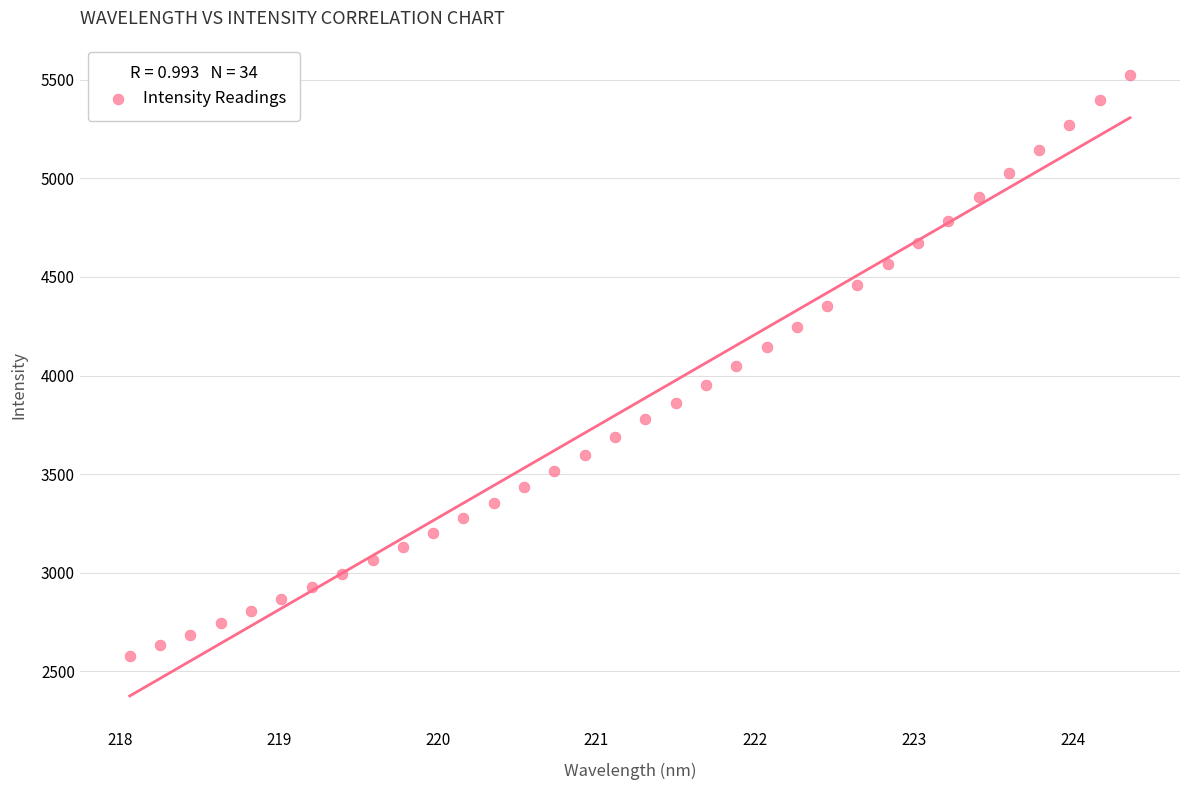

What is the range of Y values (max minus min)?

2949.4